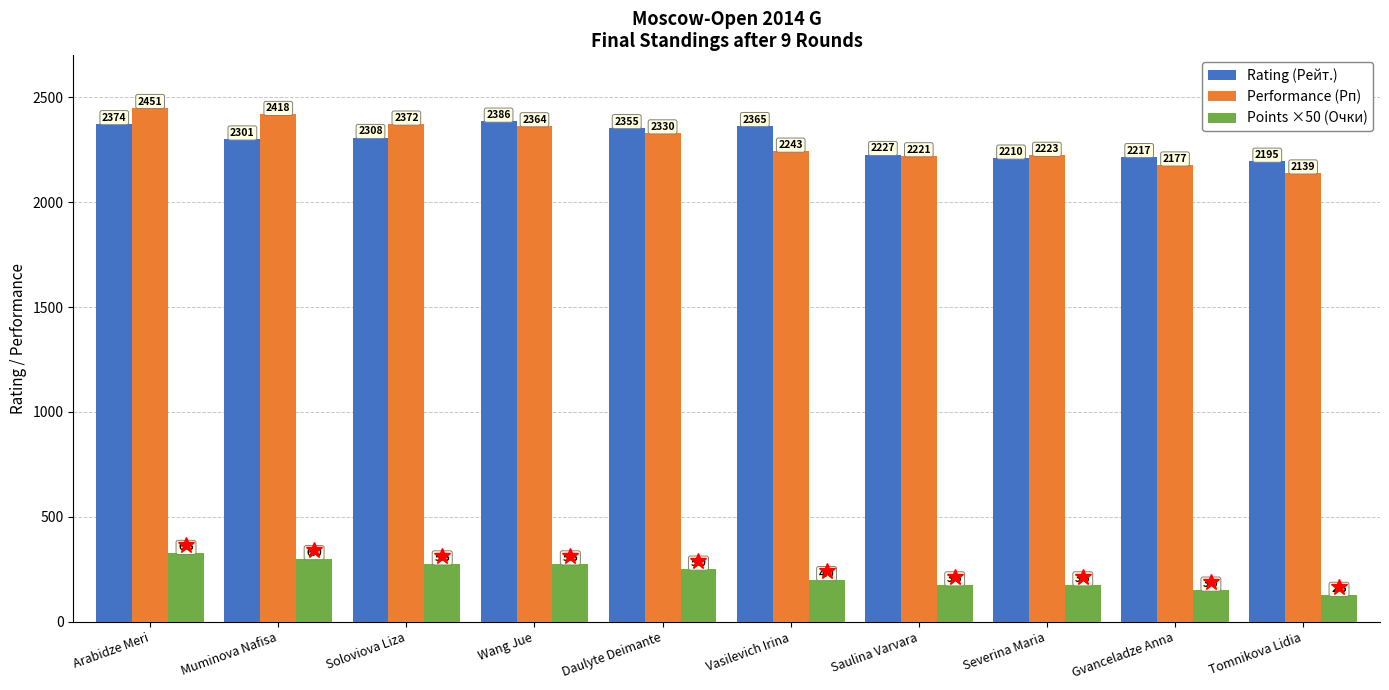

Read the Rating (Рейт.) value at Muminova Nafisa.

2301